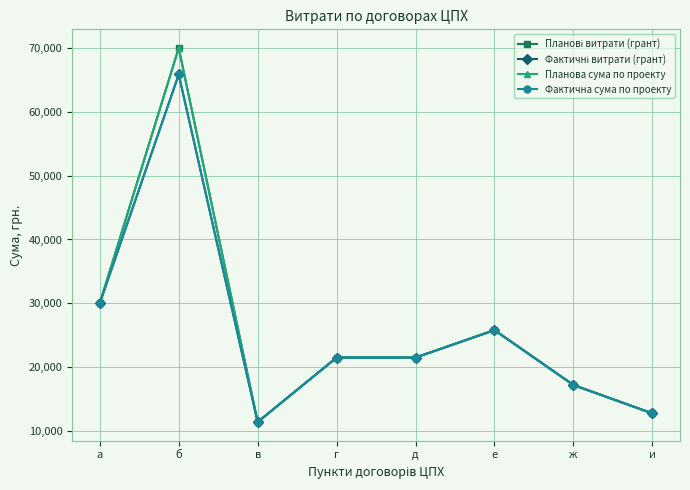

True or false: Планова сума по проекту and Фактична сума по проекту cross at least once.

False